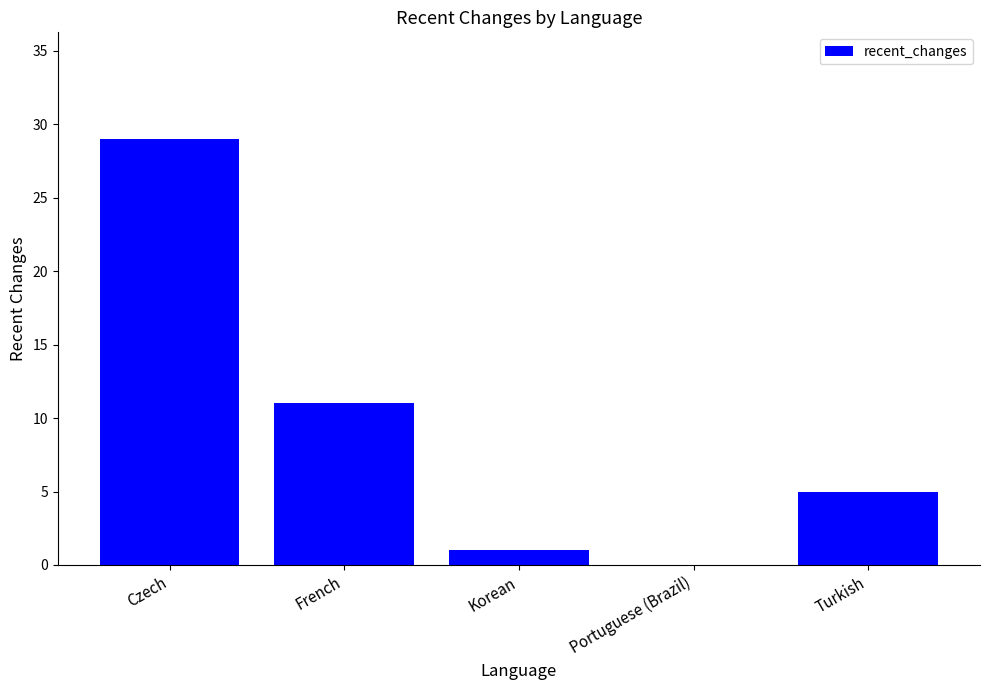

What is the greatest value displayed?

29